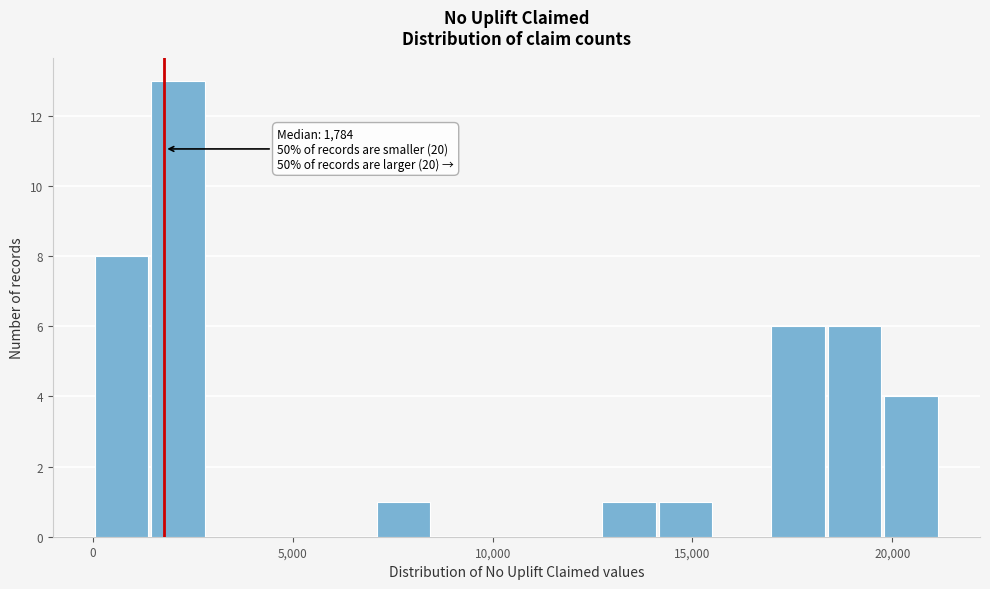

Read against the x-axis, roughly where is the centre of the tallest bar?

2000